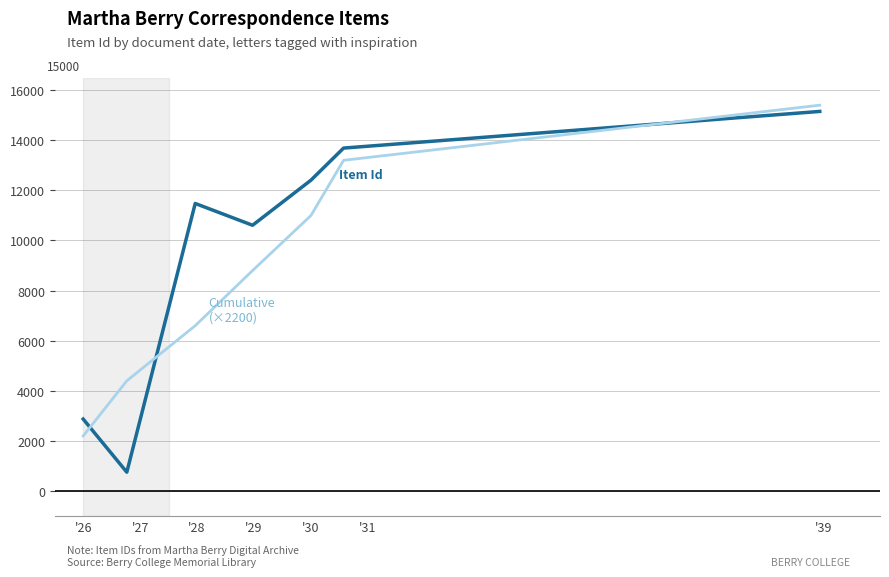

What is the minimum value shown in the chart?

754